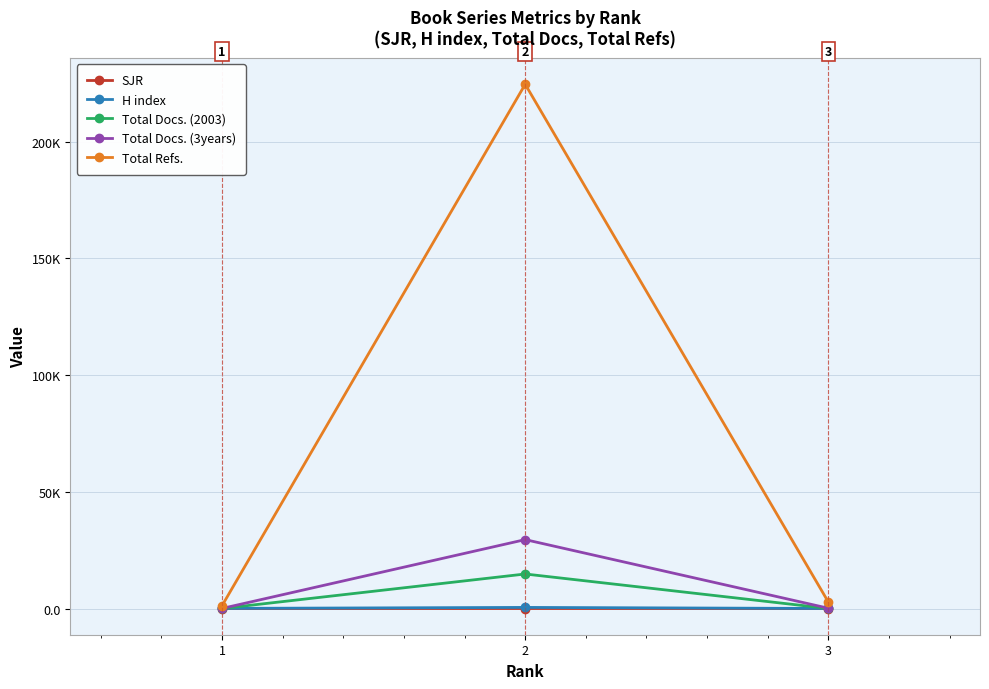

Rank the series at 3 from highest to lowest value.

Total Refs., Total Docs. (3years), Total Docs. (2003), H index, SJR